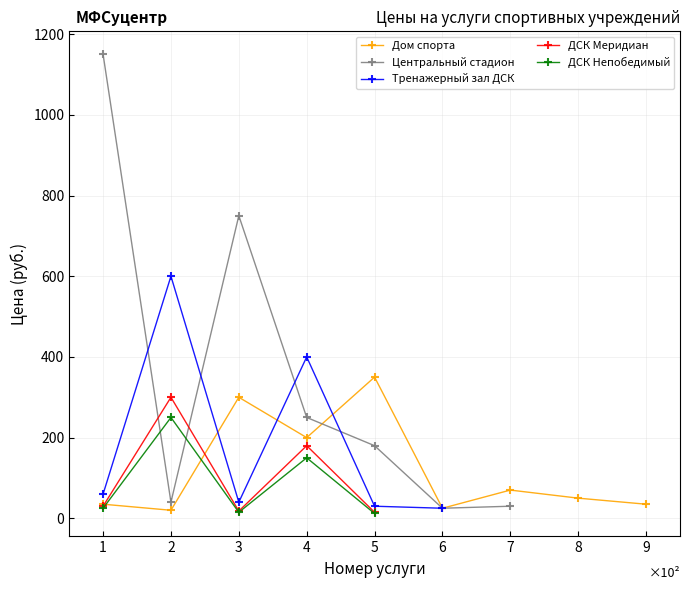

True or false: Дом спорта has more than 2 interior local peaks.

True